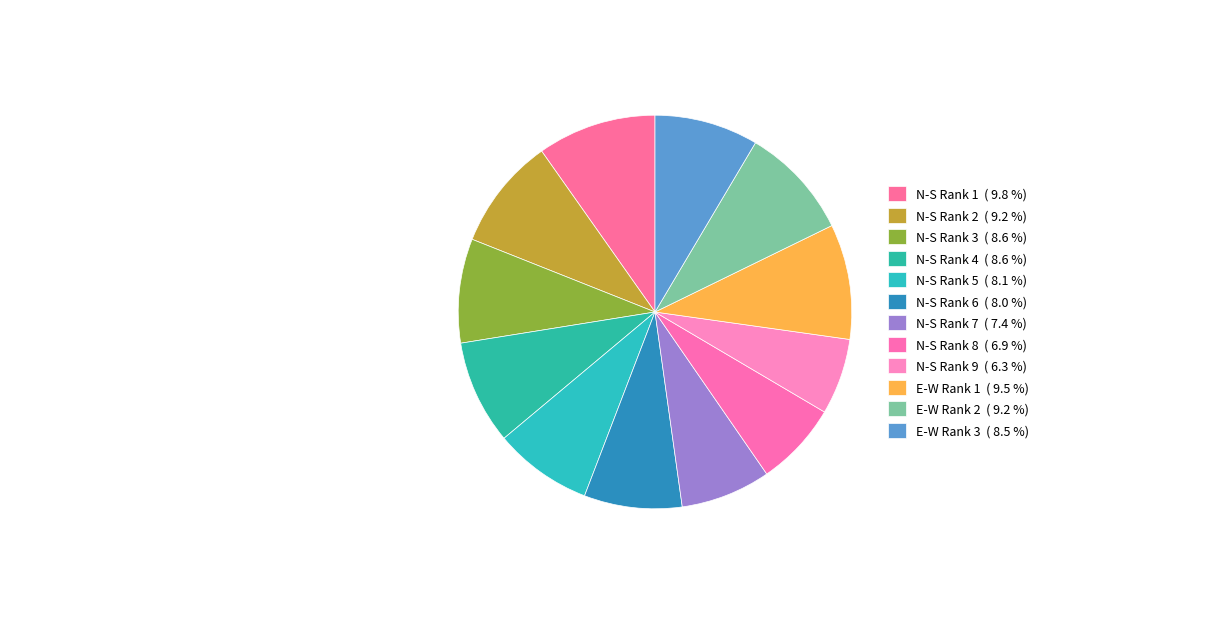

Which has a higher value, N-S Rank 7 or N-S Rank 6?

N-S Rank 6